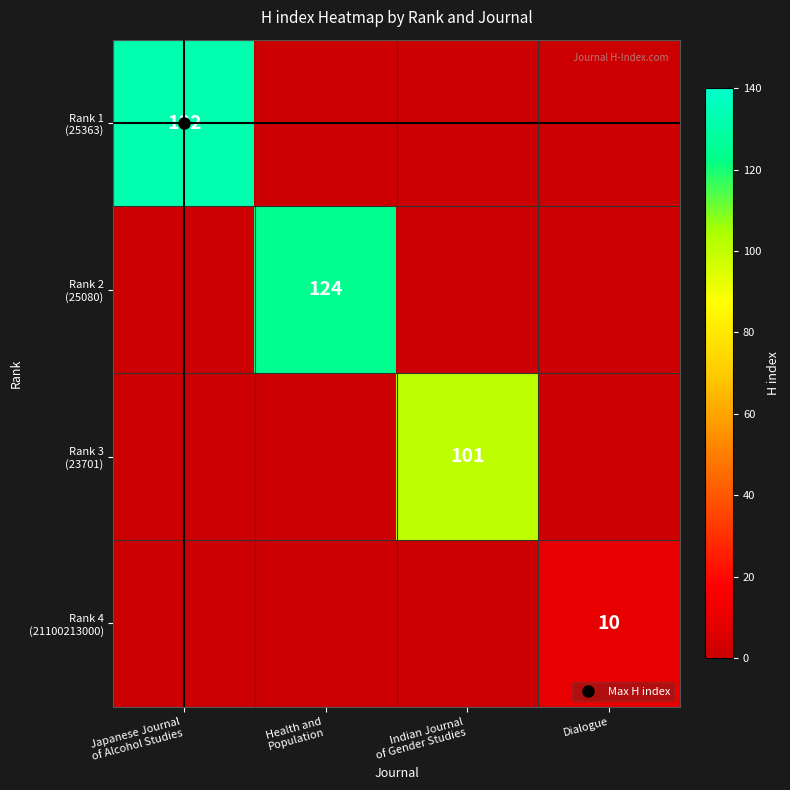

What is the difference between the highest and lowest values at Japanese Journal
of Alcohol Studies?

132